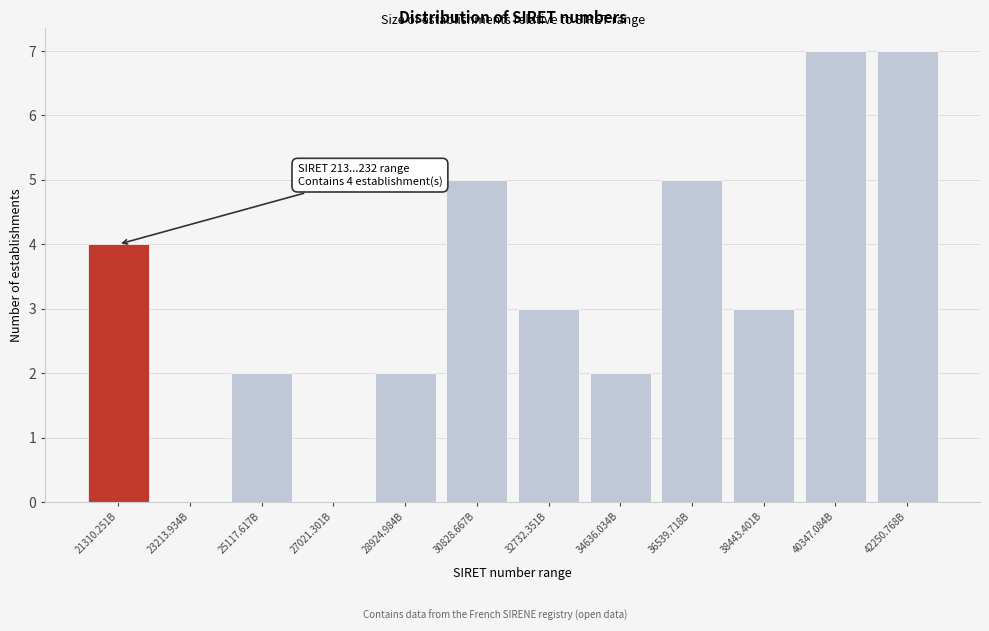

Reading right to left, list all the values displayed in this chart.

42250.768B=7	40347.084B=7	38443.401B=3	36539.718B=5	34636.034B=2	32732.351B=3	30828.667B=5	28924.984B=2	27021.301B=0	25117.617B=2	23213.934B=0	21310.251B=4